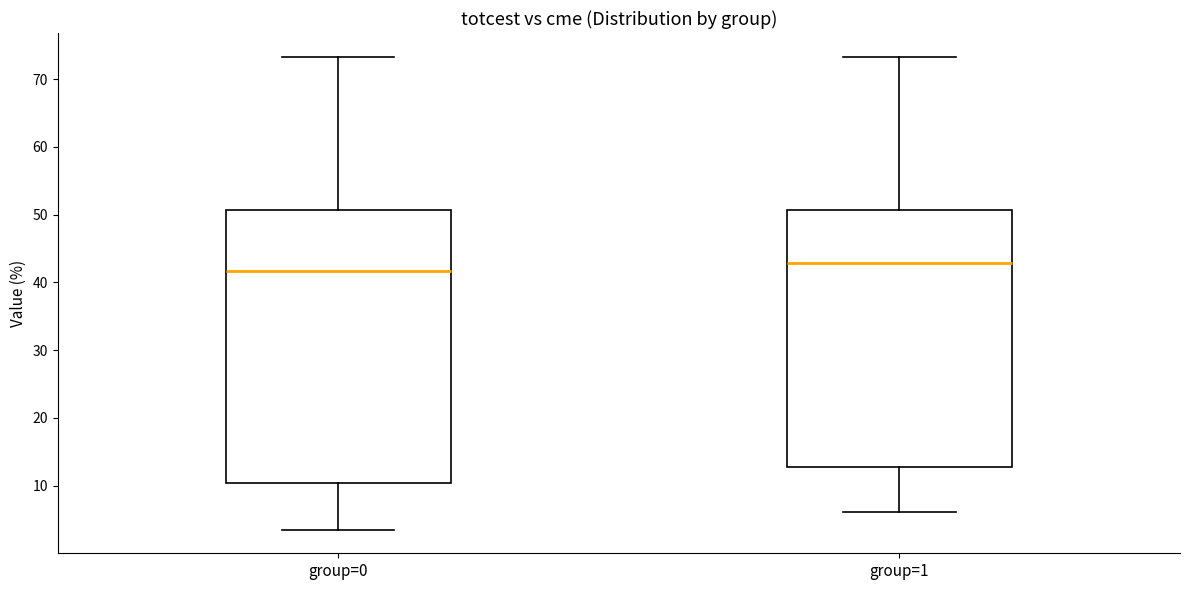

Where is the lower edge of the box for group=0 on the y-axis? The values are not printed on the chart, so give them approximately, as read against the axis.

10